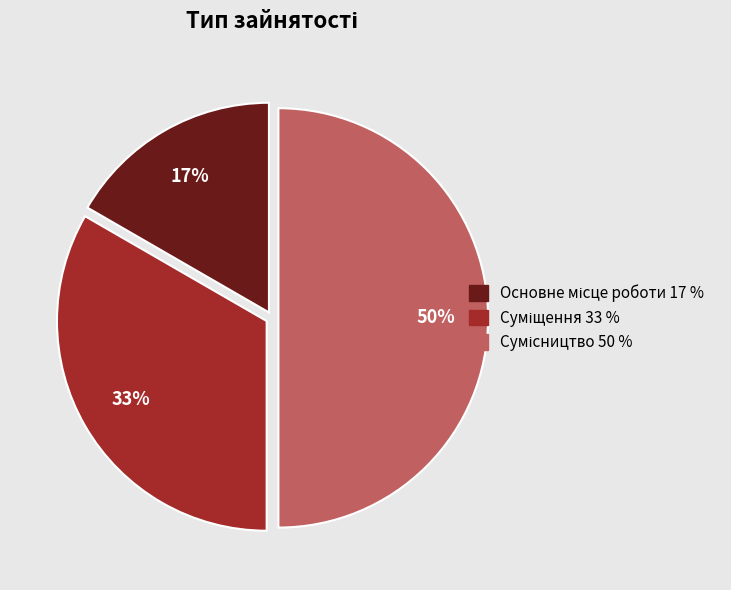

To the nearest percent, what is the difference between the largest and smallest slice percentages?

33%